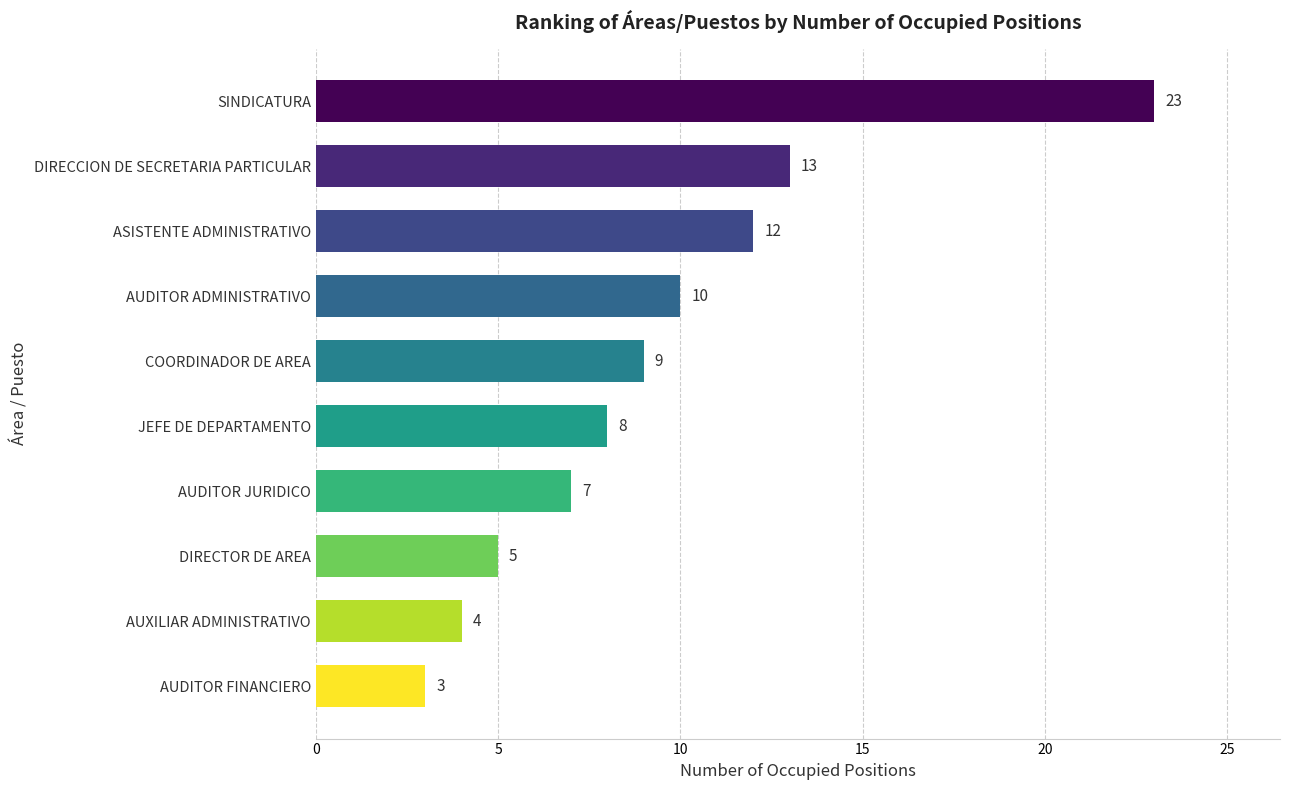

What is the change in value from AUDITOR FINANCIERO to DIRECTOR DE AREA?

+2